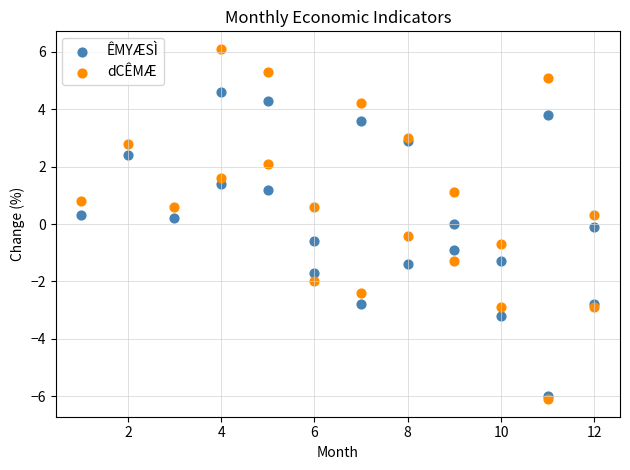

Which series reaches the maximum Y coordinate?

dCÊMÆ